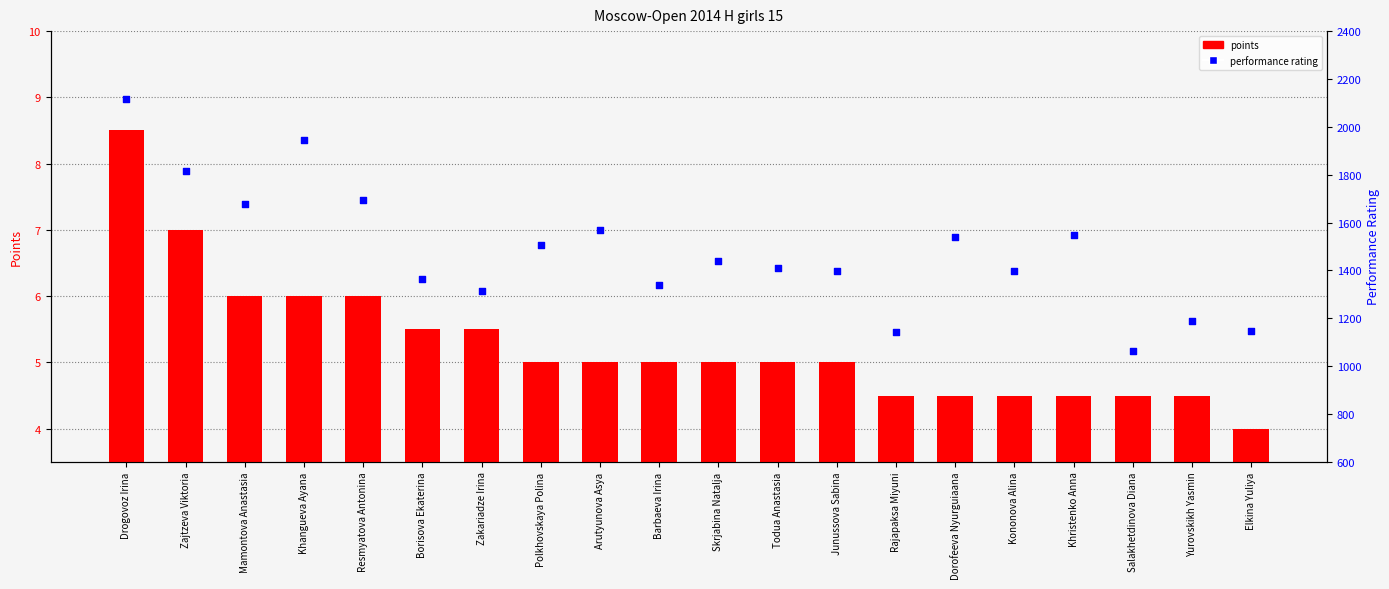

Is the value of points at Yurovskikh Yasmin greater than the value of performance rating at Zakariadze Irina?

No